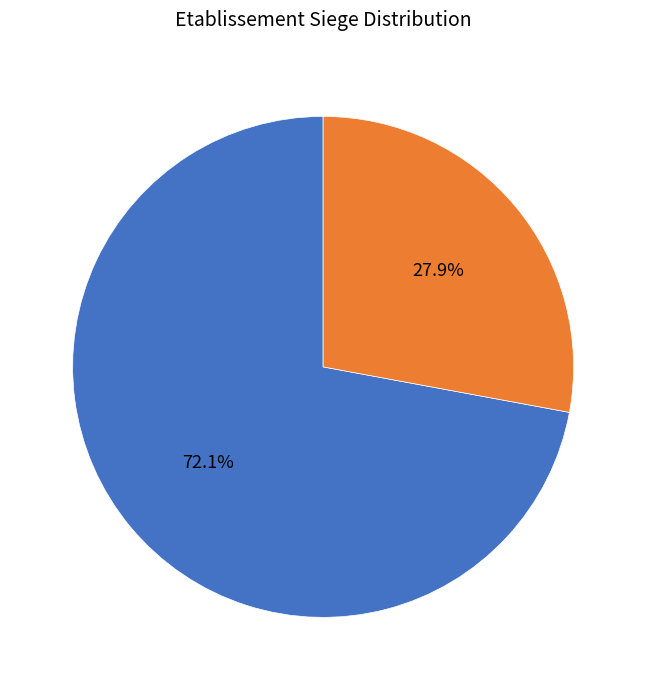

What is the ratio of the value at Siege: true to the value at Siege: false?

2.6